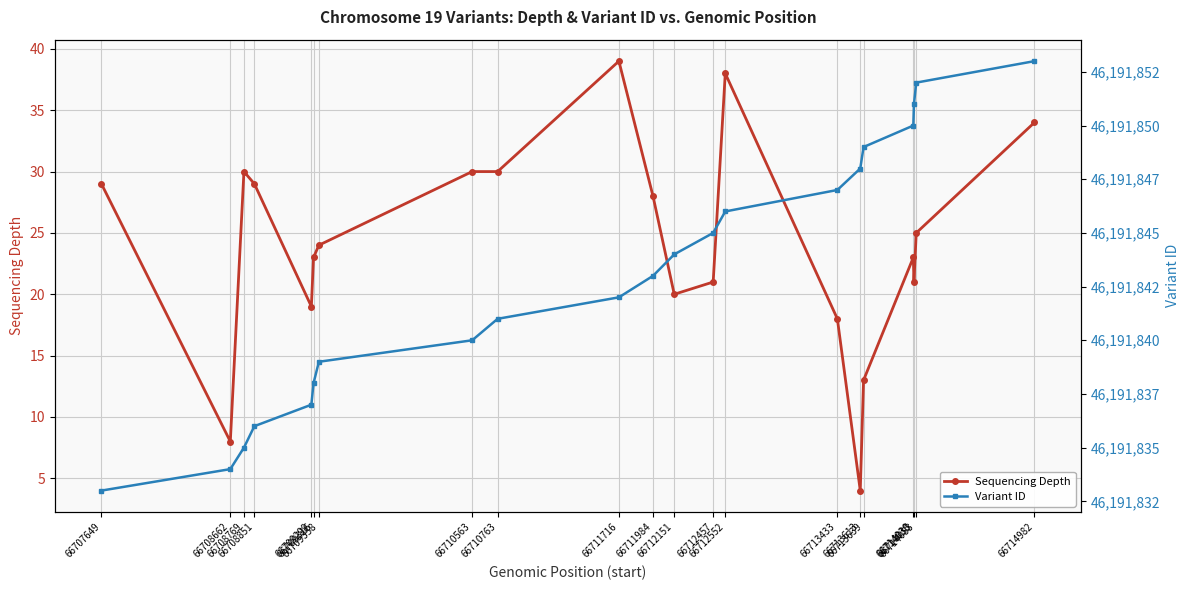

At which label does Sequencing Depth reach its minimum?

66713613